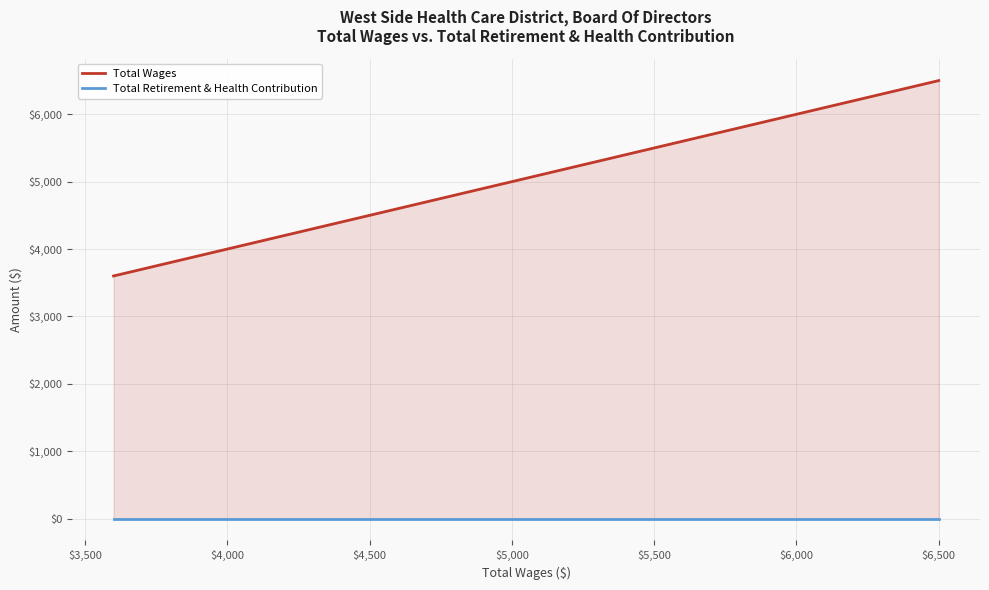

The Total Retirement & Health Contribution series shows 0 at $5,000. True or false?

True